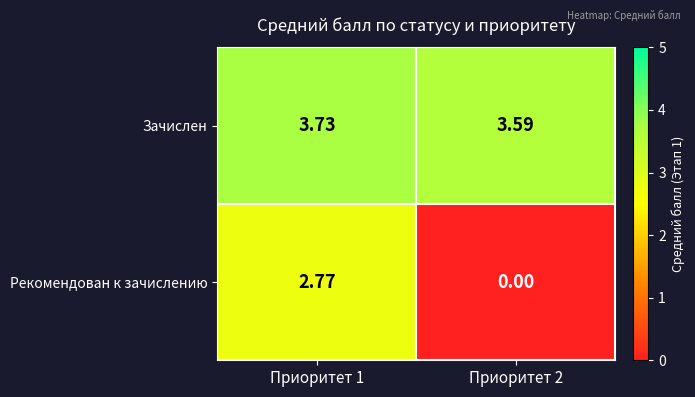

What is the total value across all series at Приоритет 1?

6.5